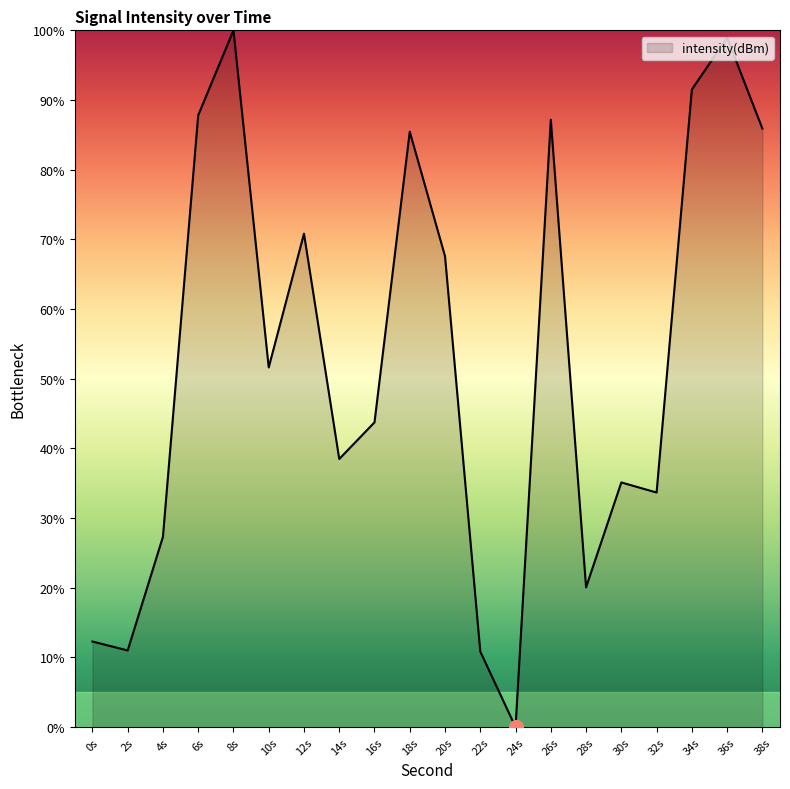

Which category has the highest value across all series?

8s